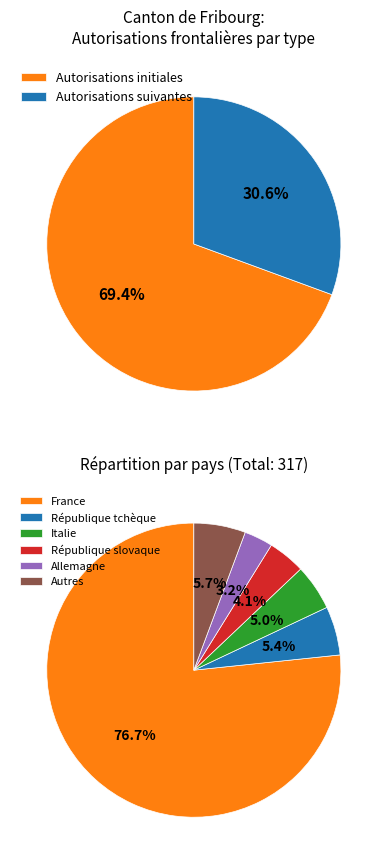

Is Allemagne the majority of the pie?

No